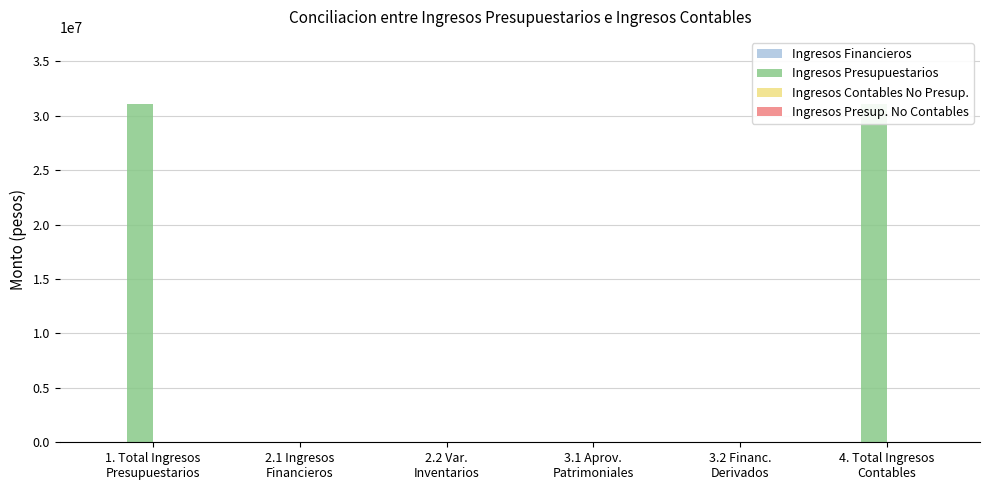

True or false: Ingresos Contables No Presup. has a value of 0.0 at 2.1 Ingresos
Financieros.

True